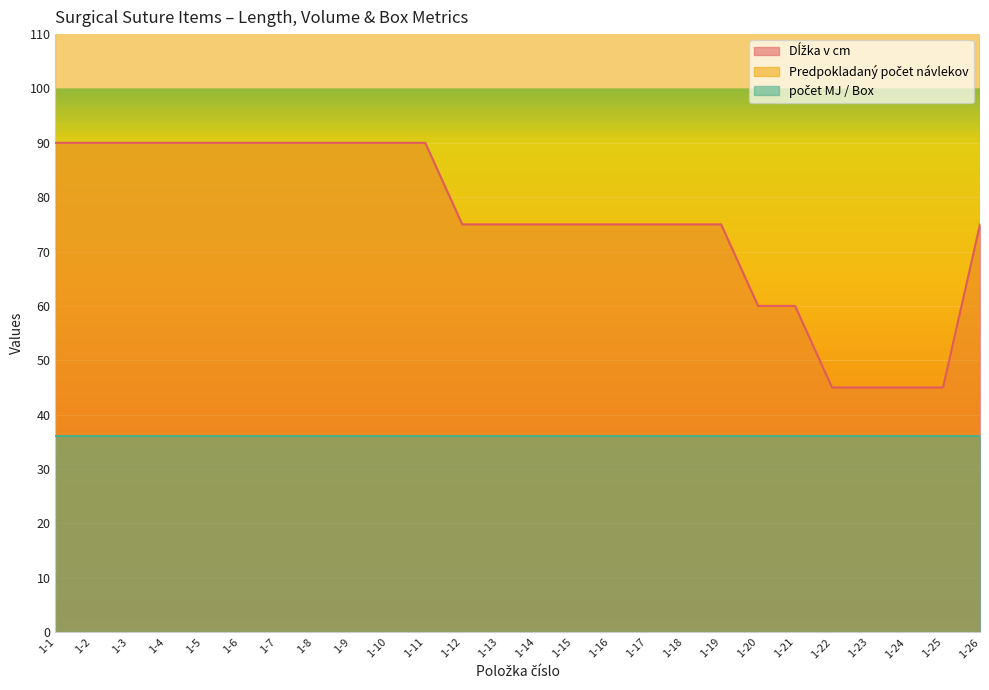

Reading left to right, list all the values displayed in this chart.

Dĺžka v cm: 90	90	90	90	90	90	90	90	90	90	90	75	75	75	75	75	75	75	75	60	60	45	45	45	45	75
Predpokladaný počet návlekov: 288	288	288	288	288	288	288	288	288	288	288	288	288	288	288	288	288	288	288	288	288	288	288	288	288	288
počet MJ / Box: 36	36	36	36	36	36	36	36	36	36	36	36	36	36	36	36	36	36	36	36	36	36	36	36	36	36